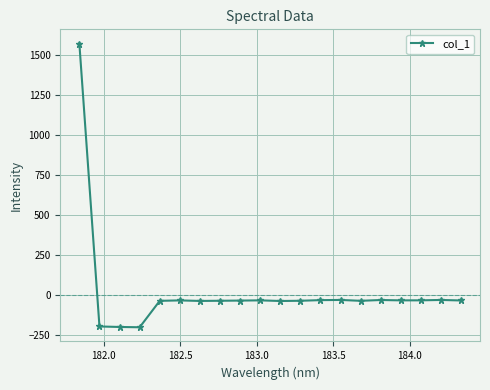

What is the difference between the second highest and minimum values?

170.8